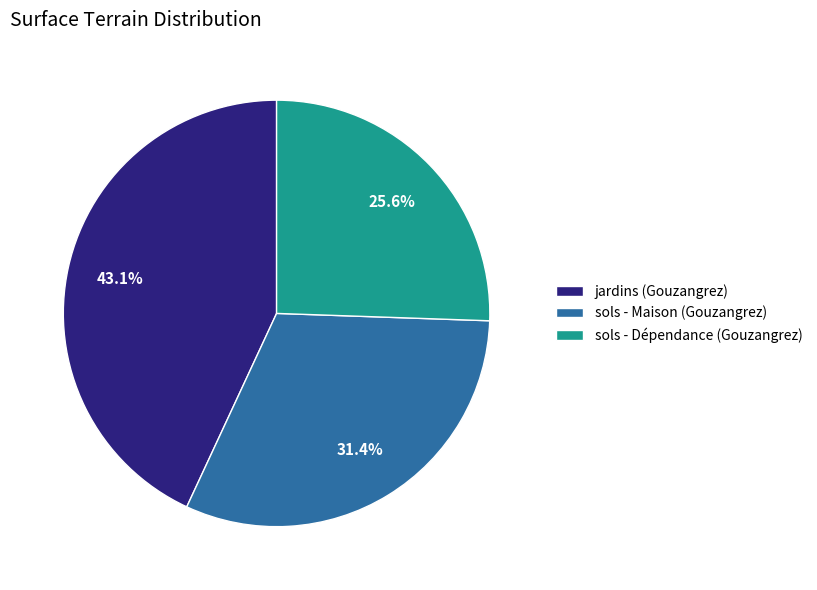

What percentage is NOT represented by sols - Maison (Gouzangrez)?

68.6%